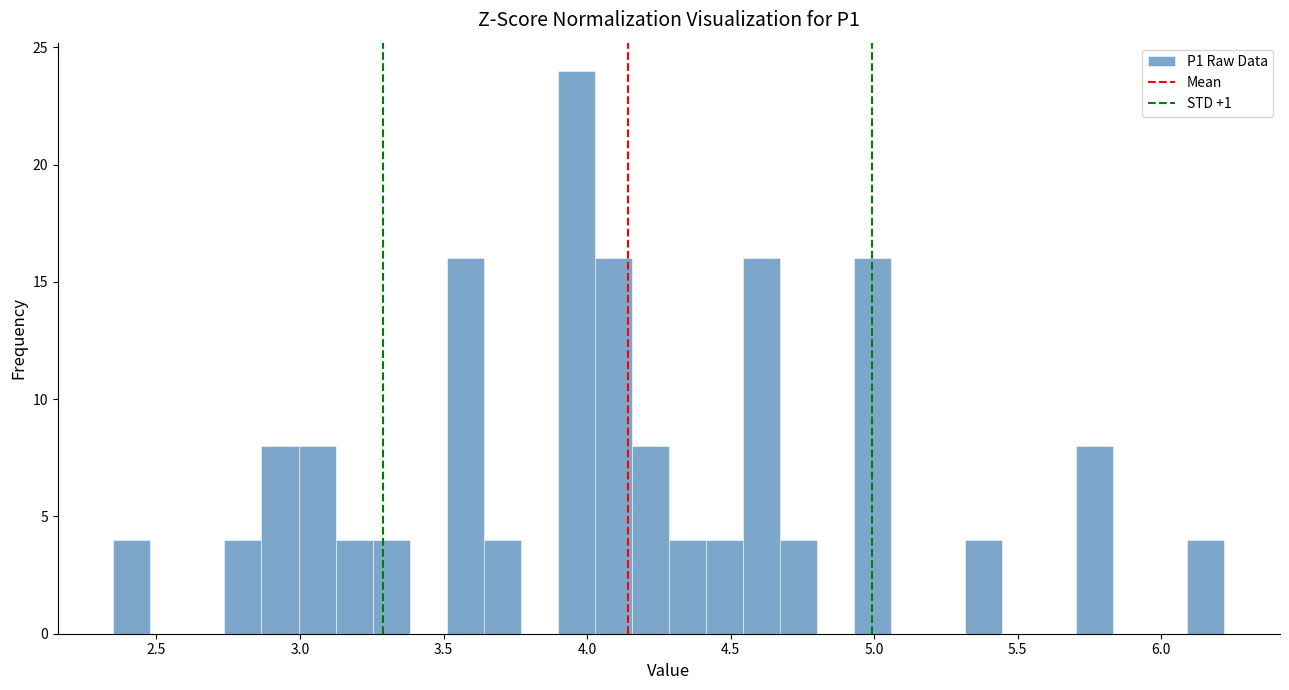

Read against the x-axis, roughly where is the centre of the tallest bar?

3.95